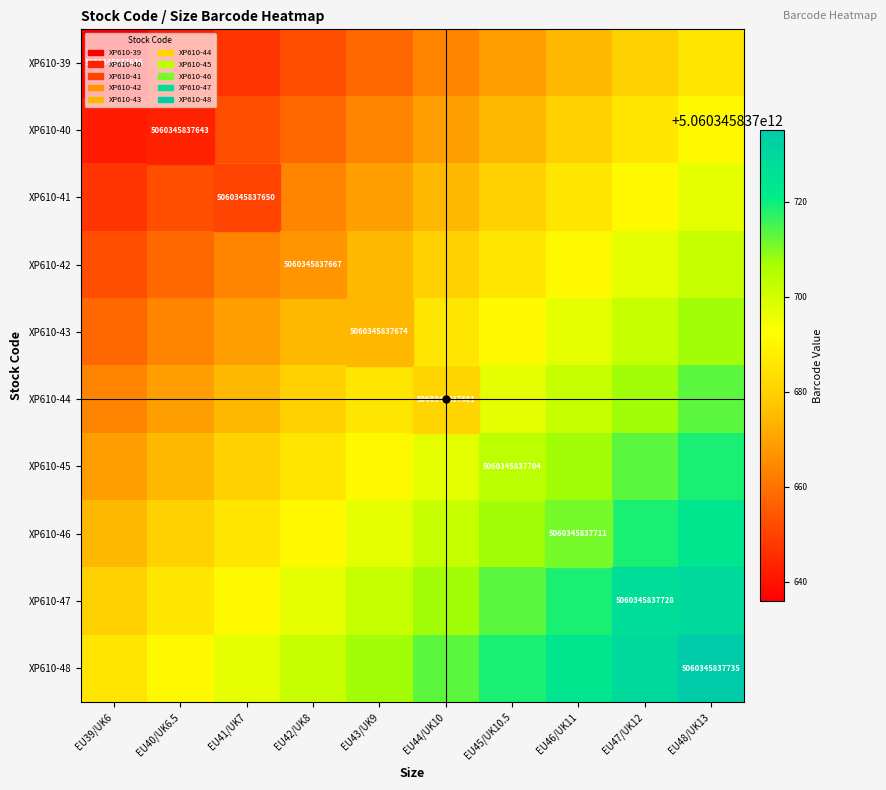

List the labels in order of XP610-46 value, largest first.

EU48/UK13, EU47/UK12, EU46/UK11, EU45/UK10.5, EU44/UK10, EU43/UK9, EU42/UK8, EU41/UK7, EU40/UK6.5, EU39/UK6